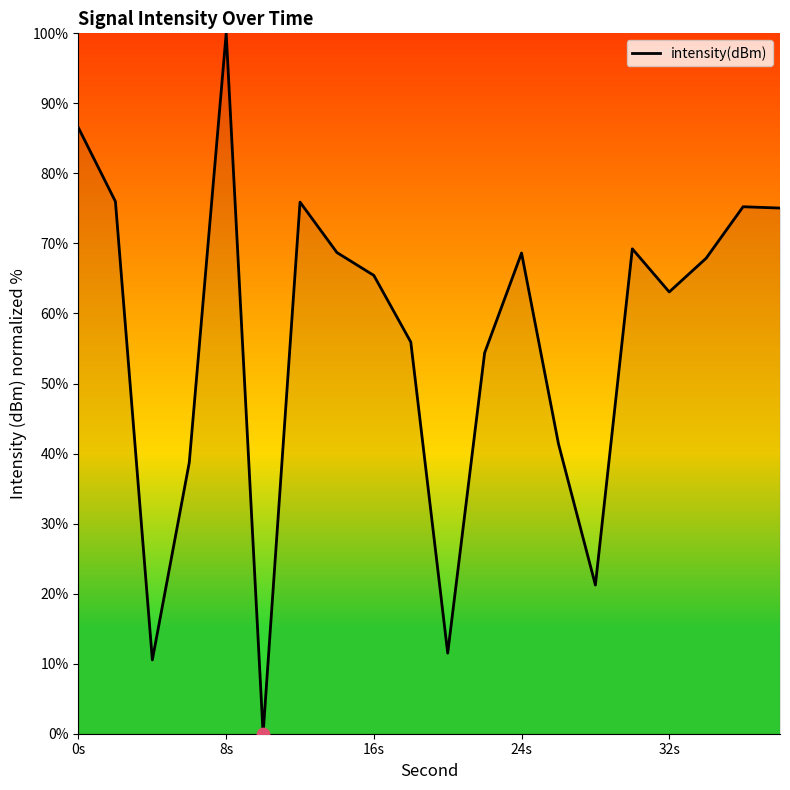

What is the greatest value displayed?

100.0